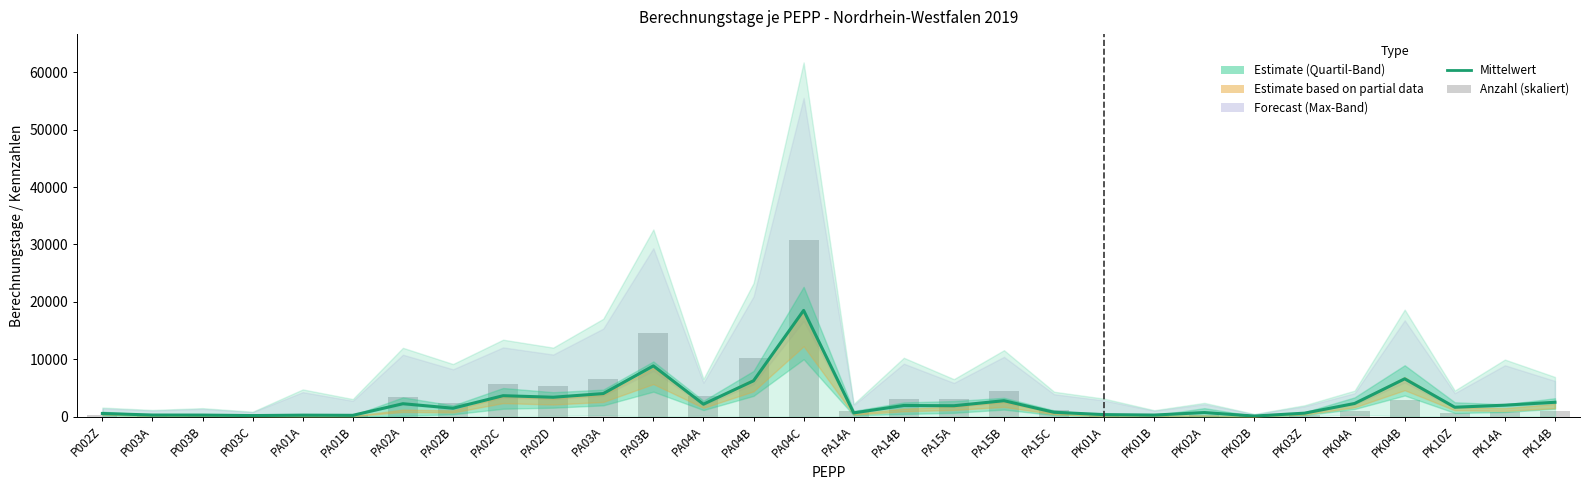

Between PK02A and PA01A, which is larger?

PK02A